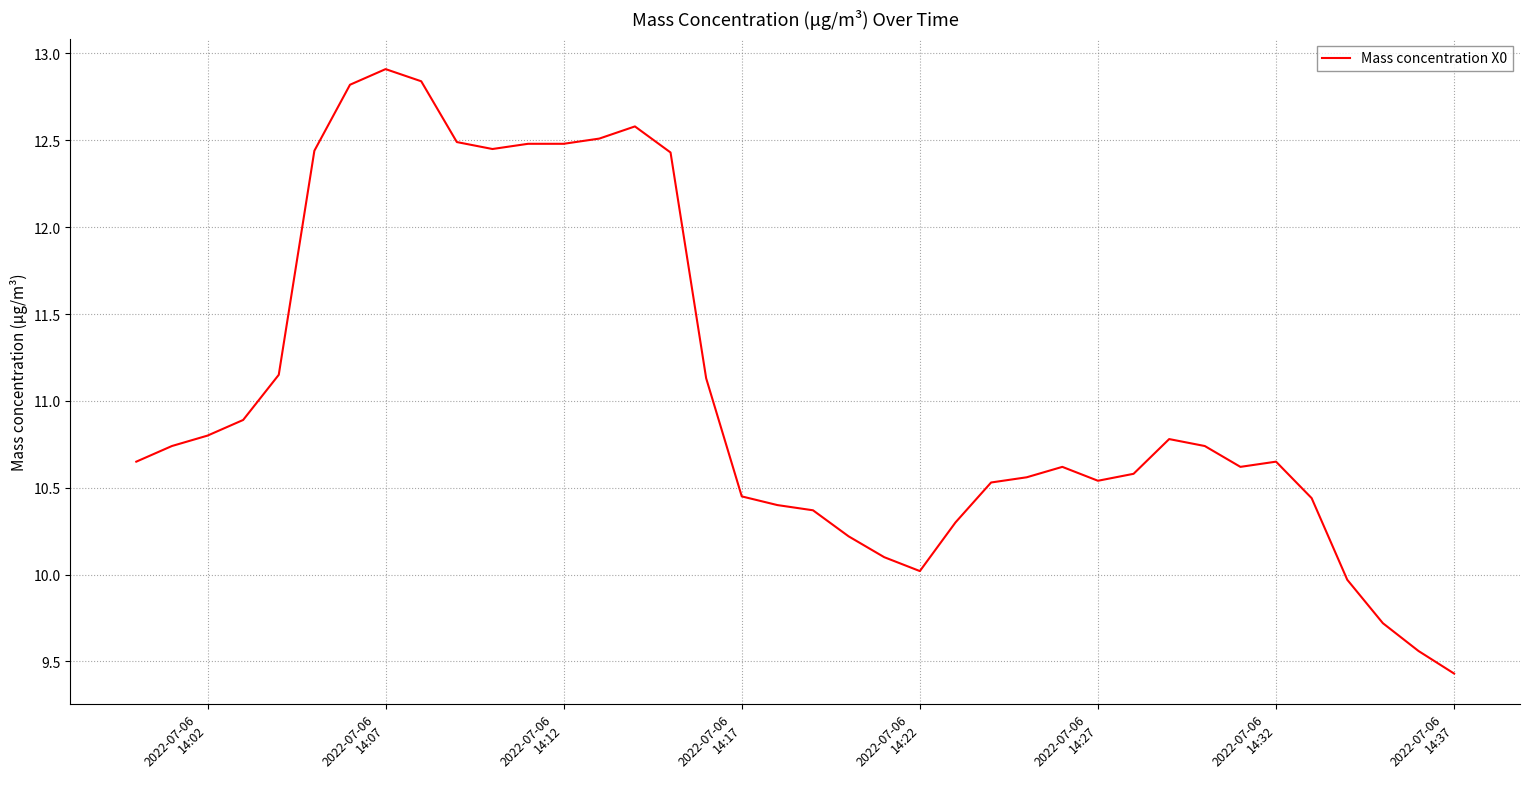

What is the minimum value shown in the chart?

9.4